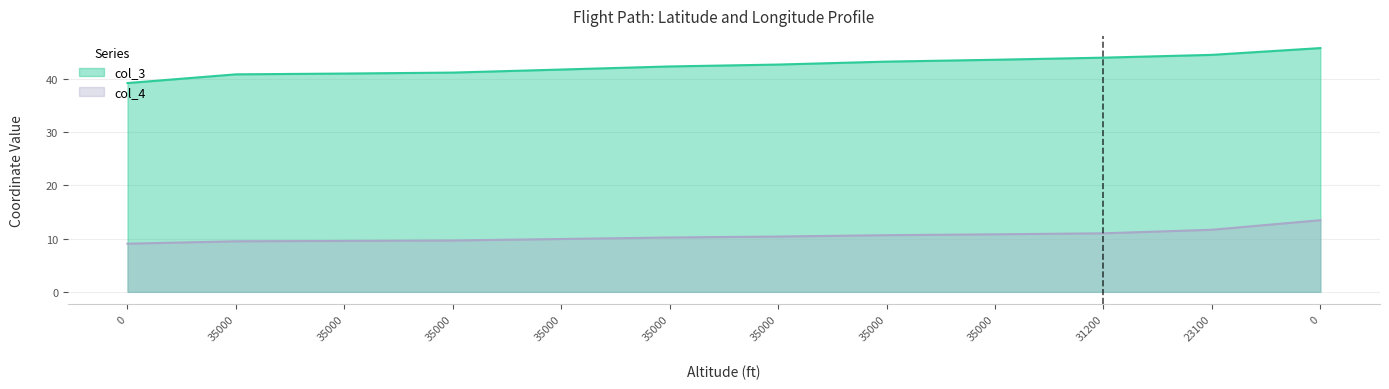

What is the label of the 10th point from the left?

31200